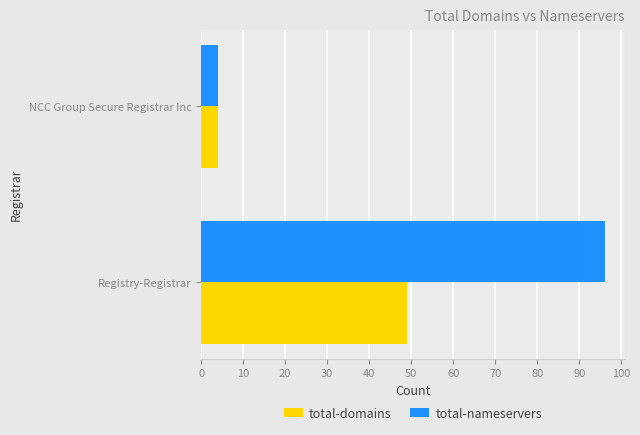

The total-domains series shows 29 at Registry-Registrar. True or false?

False